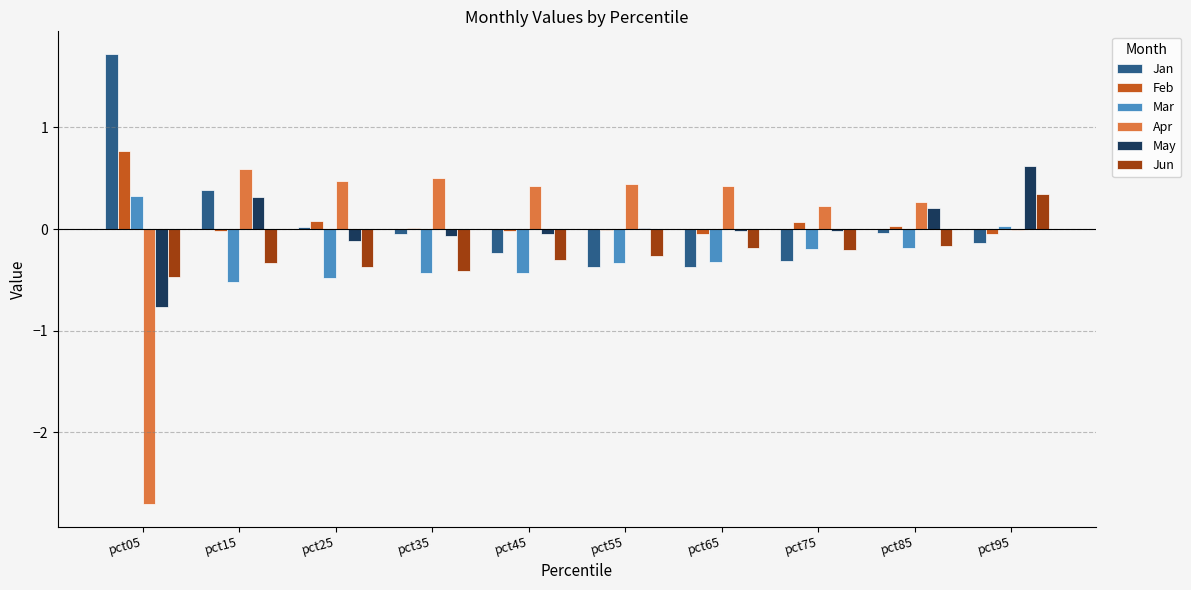

What is the maximum value shown in the chart?

1.7